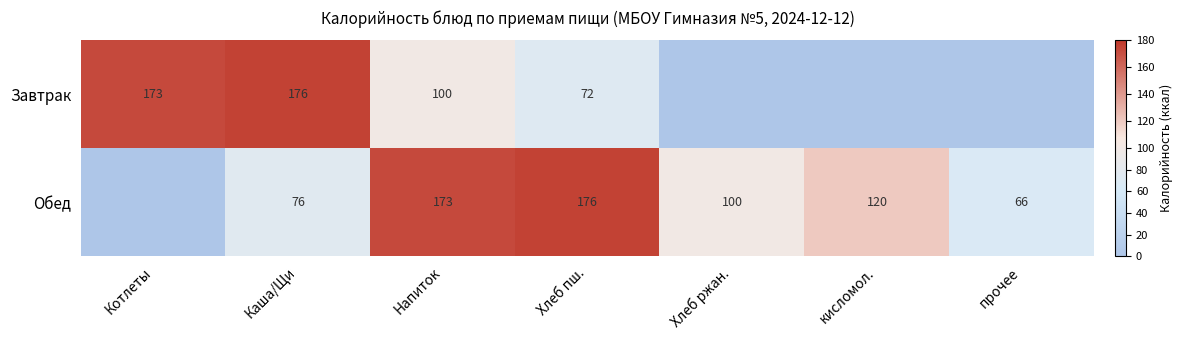

What is the total value across all series at Каша/Щи?

252